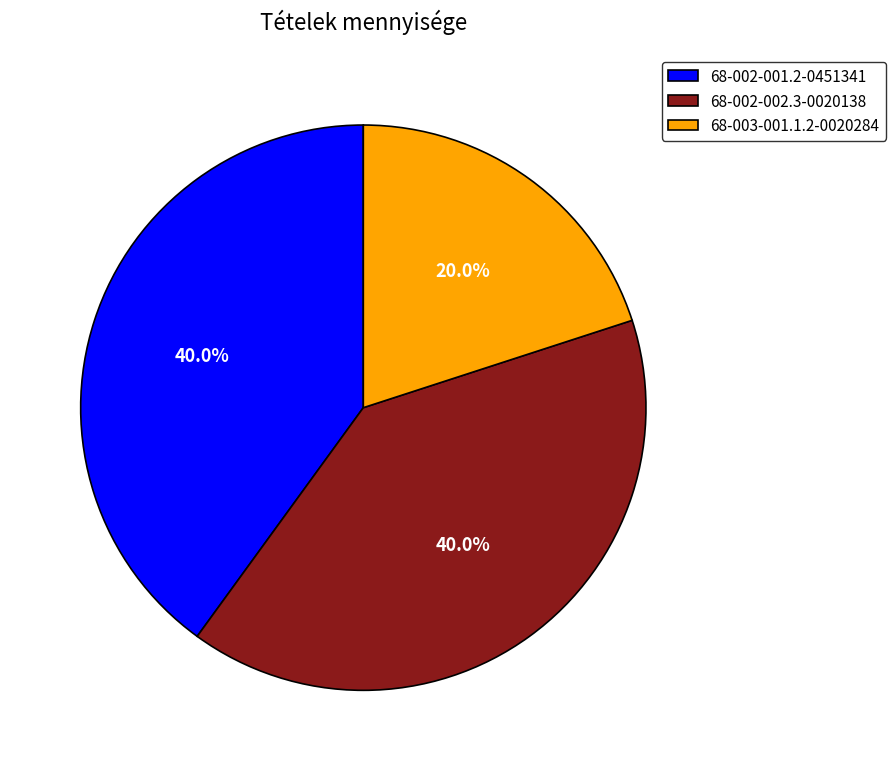

Combined, what portion of the pie is 68-002-002.3-0020138 and 68-002-001.2-0451341?

80.0%